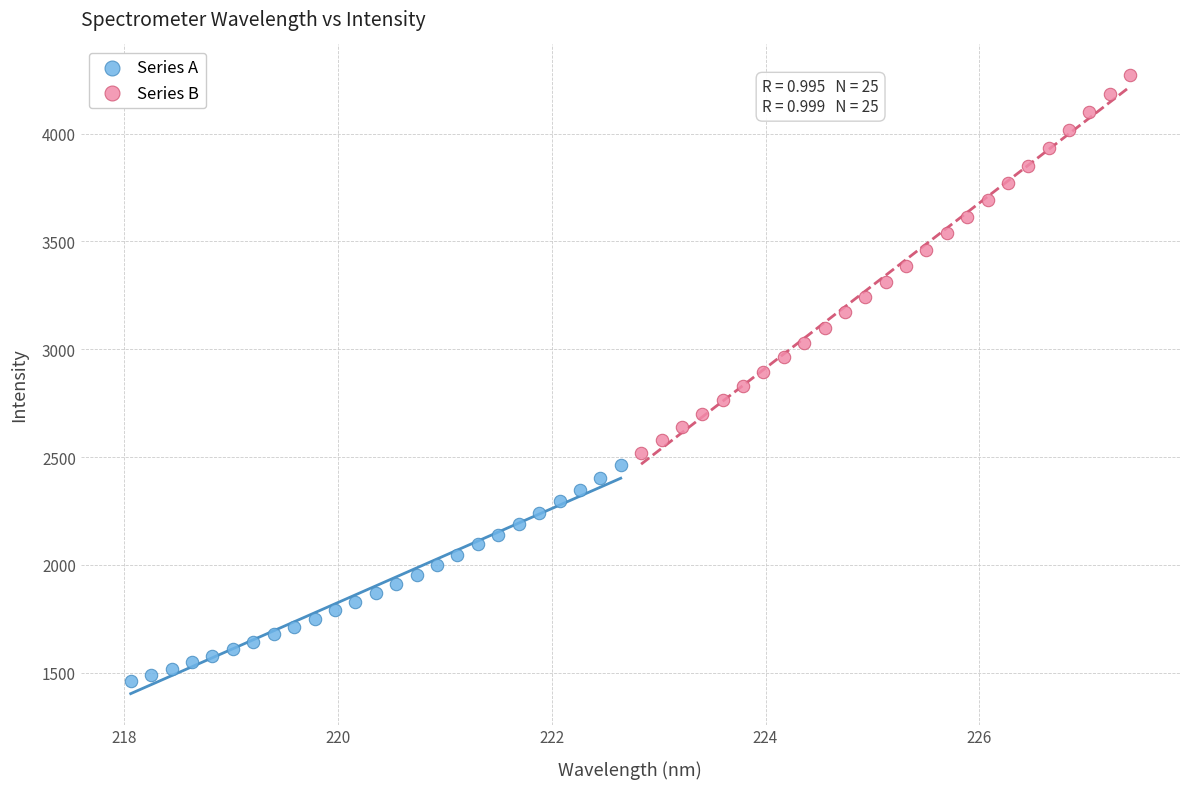

Which series reaches the maximum Y coordinate?

Series B